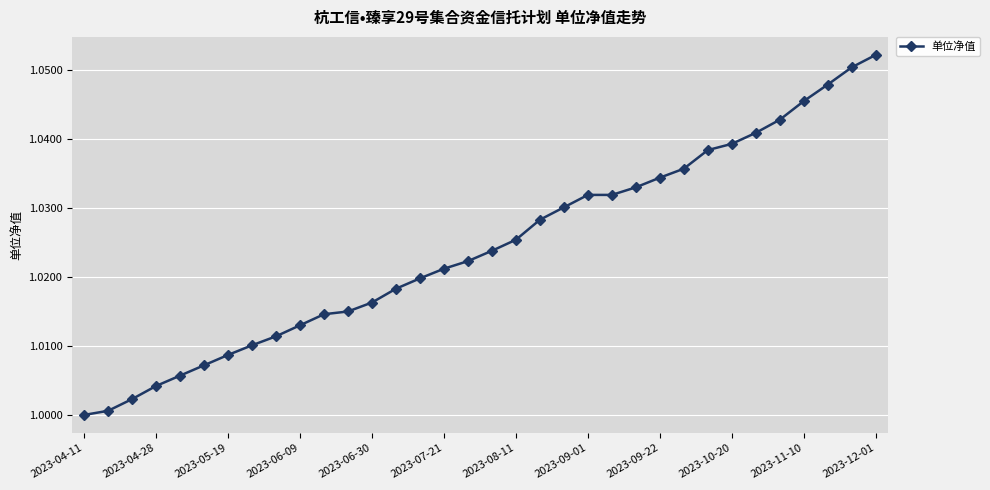

What is the sum of all values?

34.8